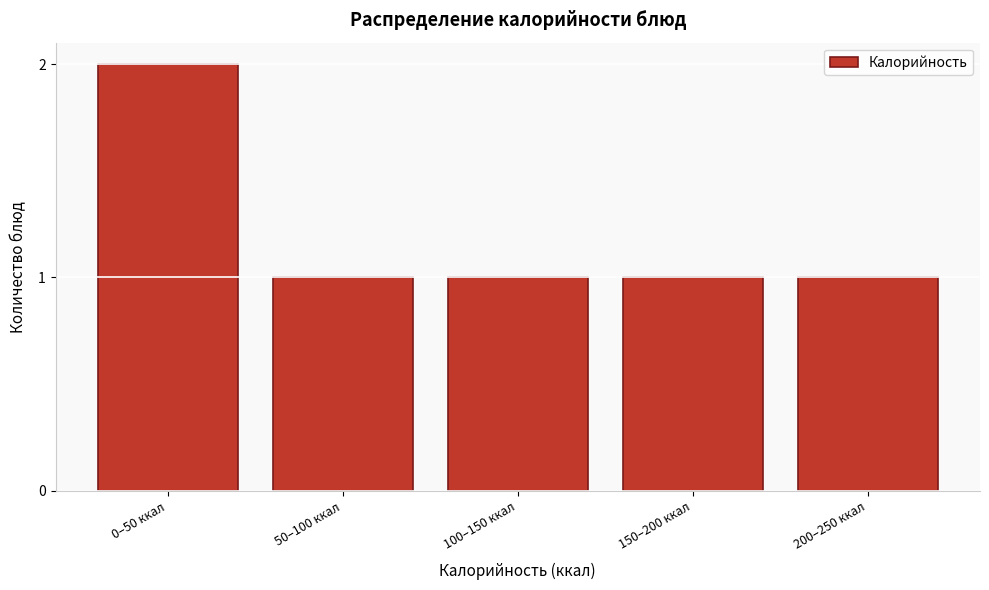

Reading left to right, extract all data points from this chart.

2	1	1	1	1